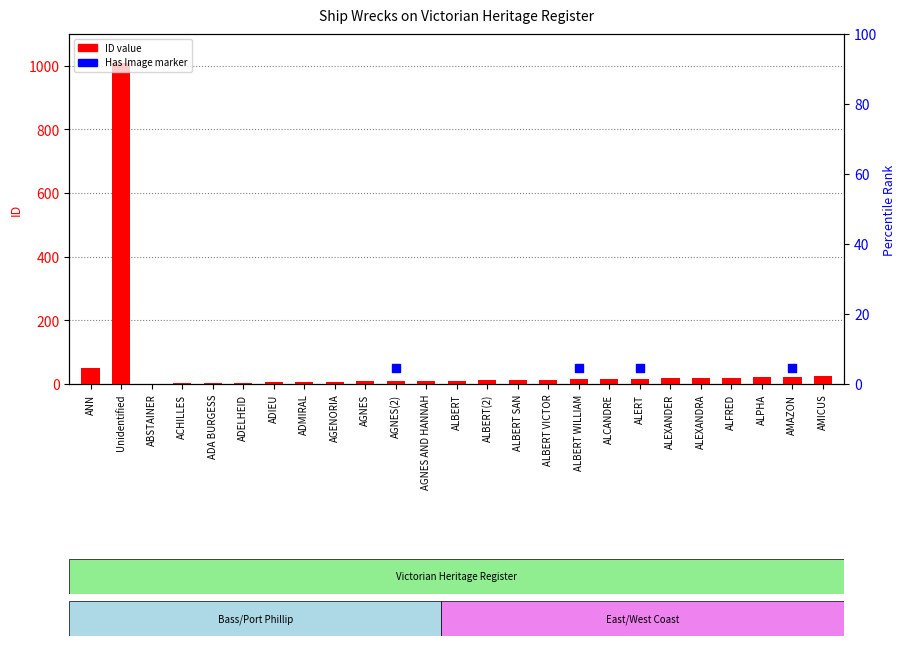

Which series contains the lowest Y value?

ID value